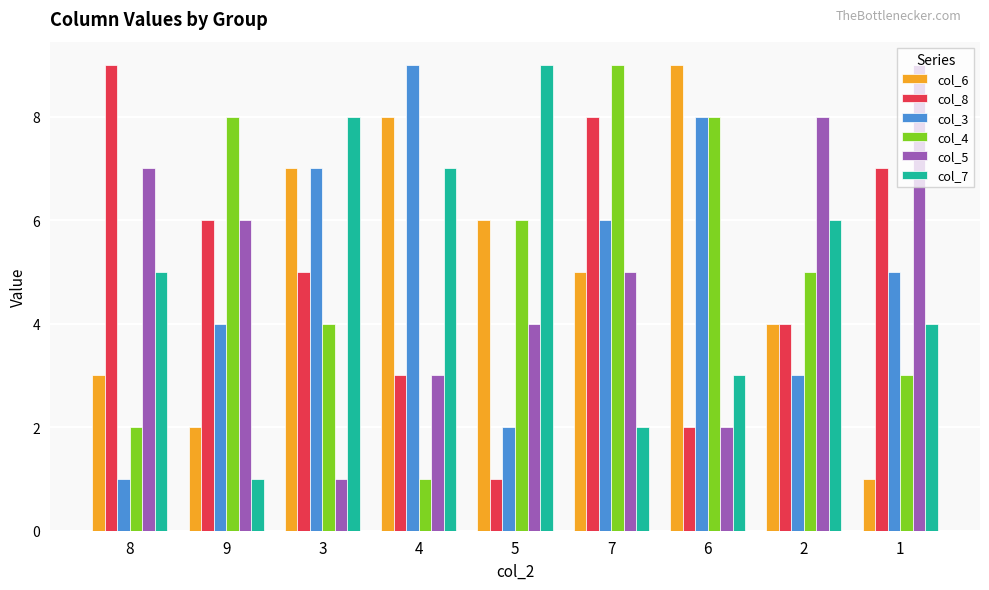

What are all the series names shown in the legend?

col_6, col_8, col_3, col_4, col_5, col_7